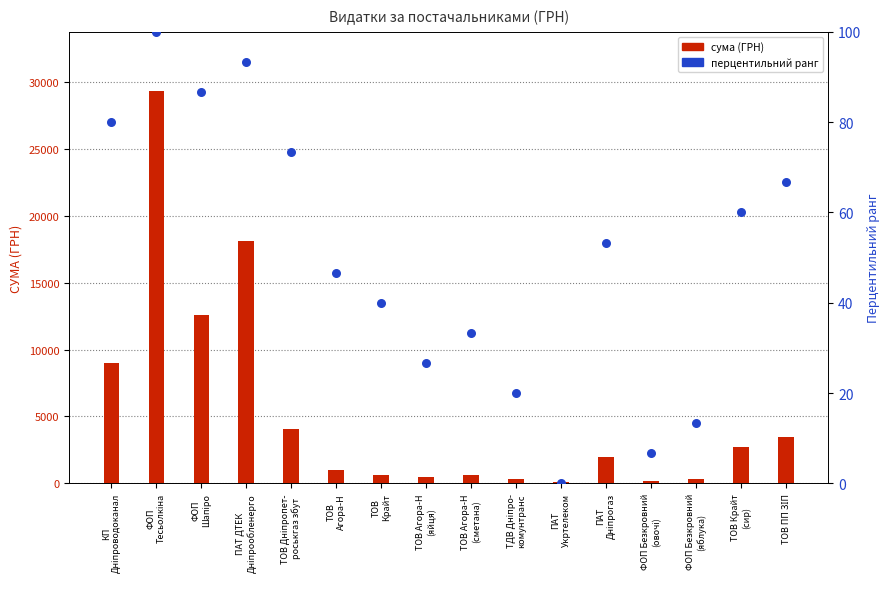

At how many categories does at least one series exceed 1784?

8